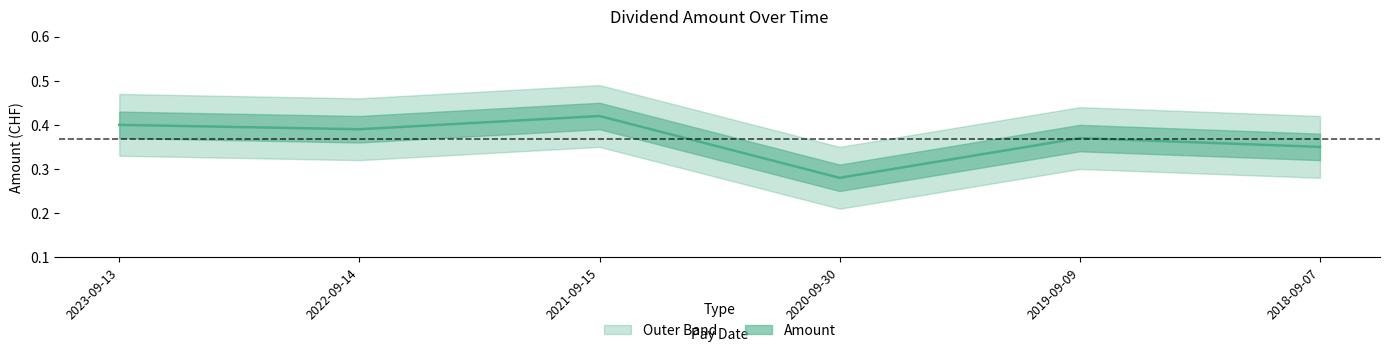

Count the values in the range 0 to 1.

6